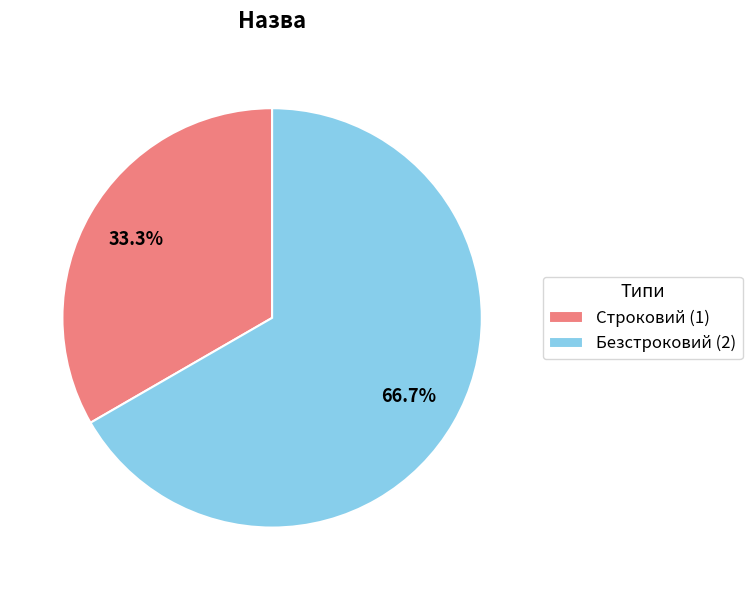

To the nearest percent, what is the combined percentage of Строковий and Безстроковий?

100%